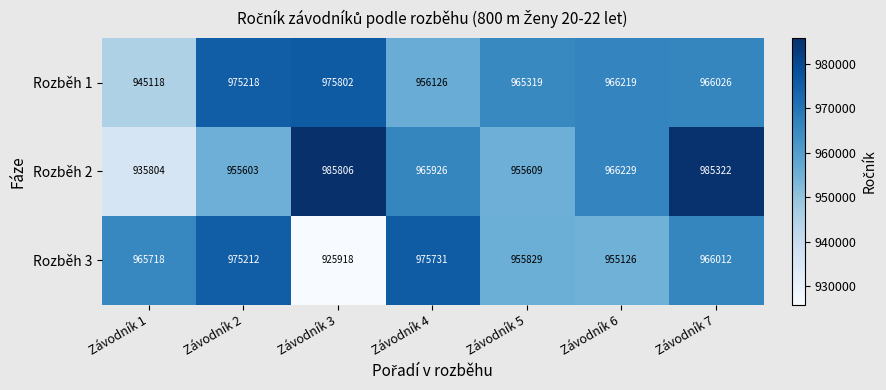

Rank the series by their maximum value, from highest to lowest.

Rozběh 2, Rozběh 1, Rozběh 3